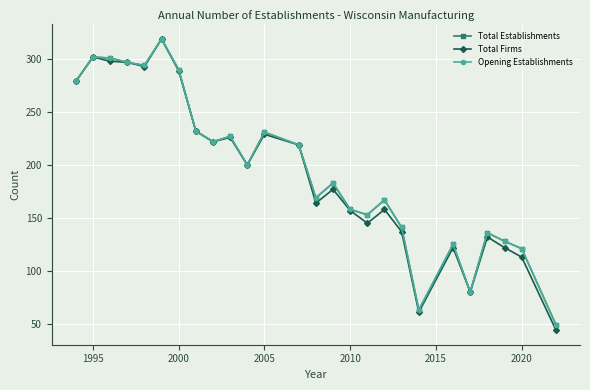

Is this an area chart (filled region under the line)?

No